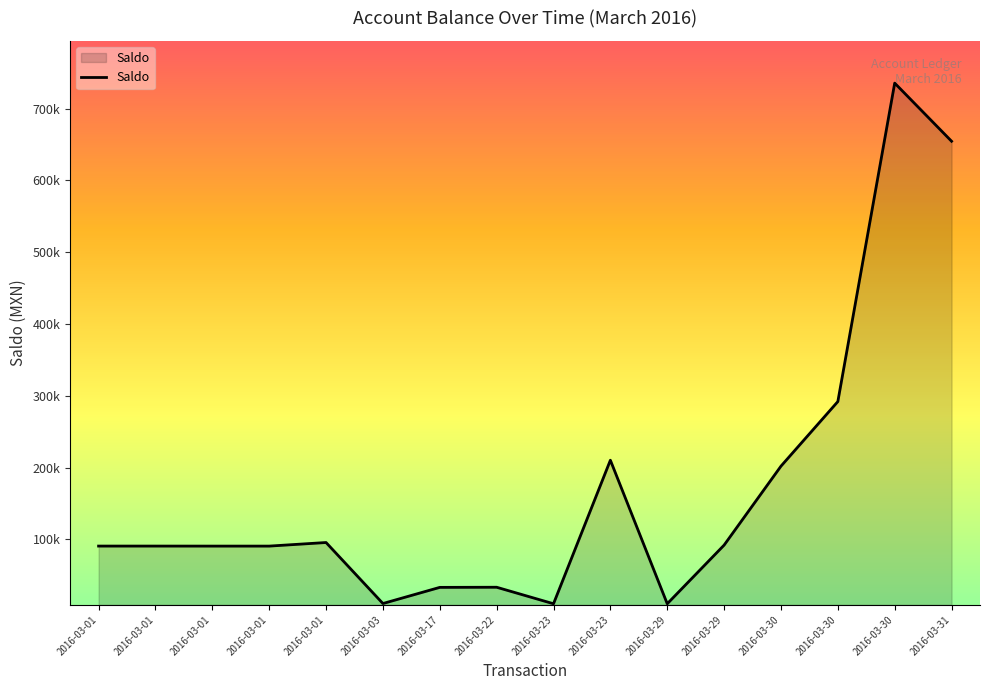

Does the chart have visible grid lines?

No